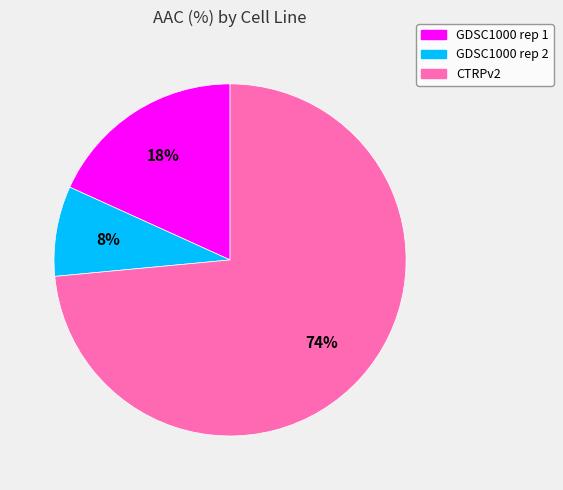

Approximately how many times larger is the value at GDSC1000 rep 1 compared to GDSC1000 rep 2?

2.2